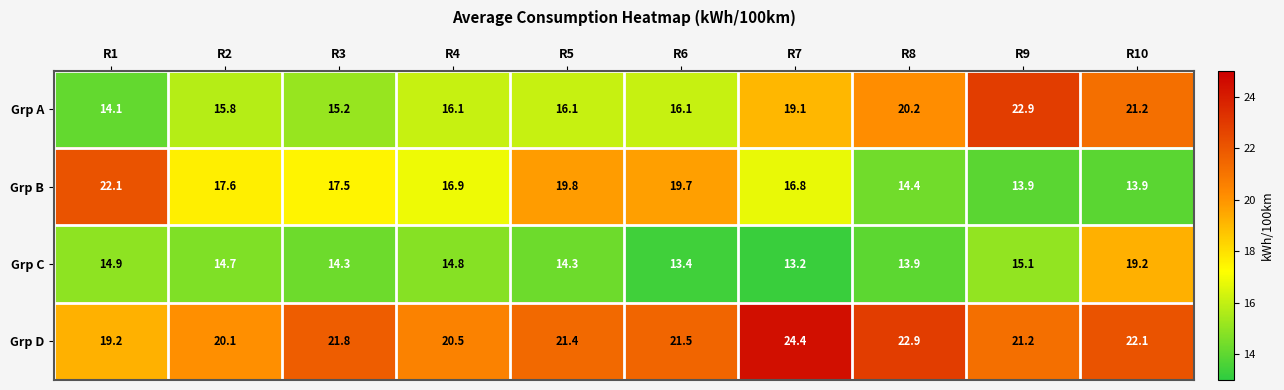

Where is Grp A nearest to the value 18?

R7